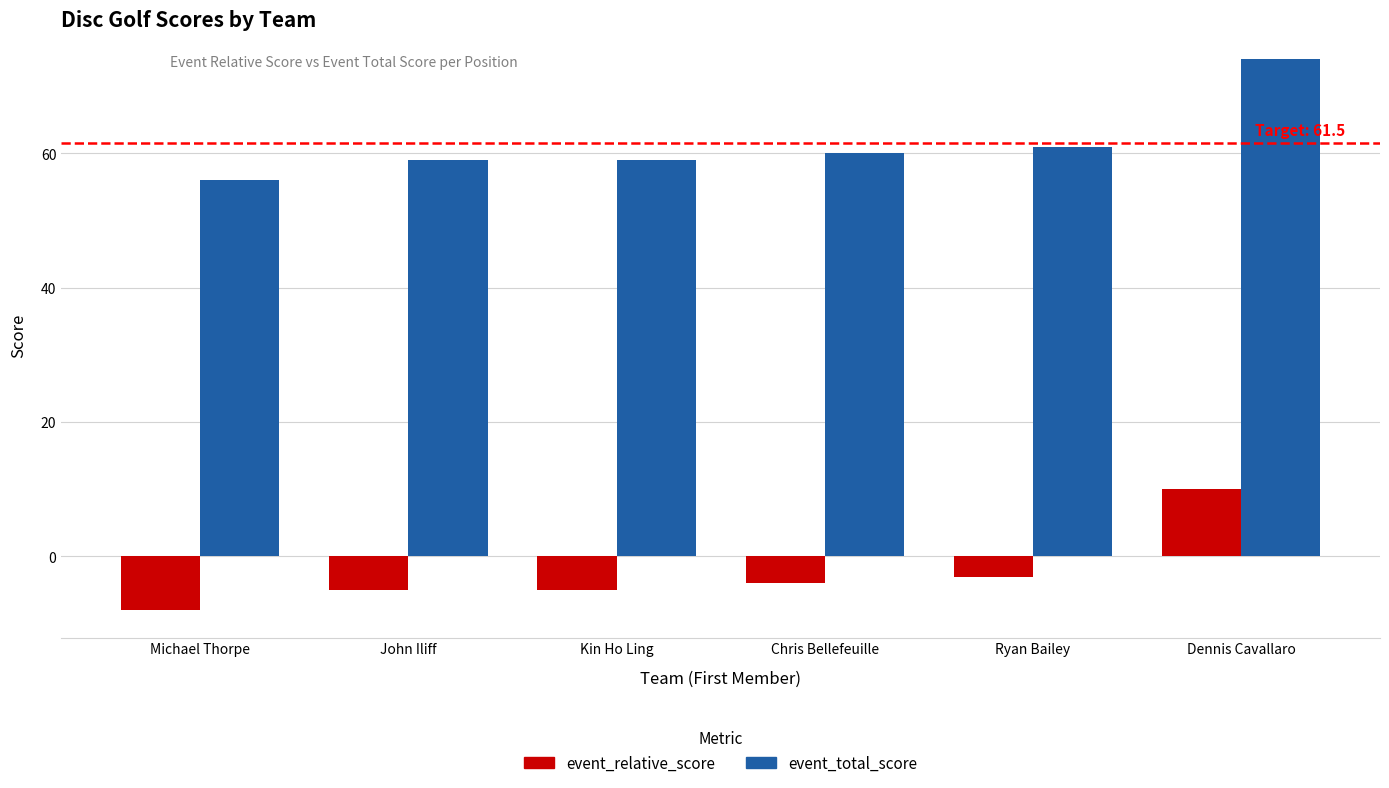

What is the total value across all series at Michael Thorpe?

48